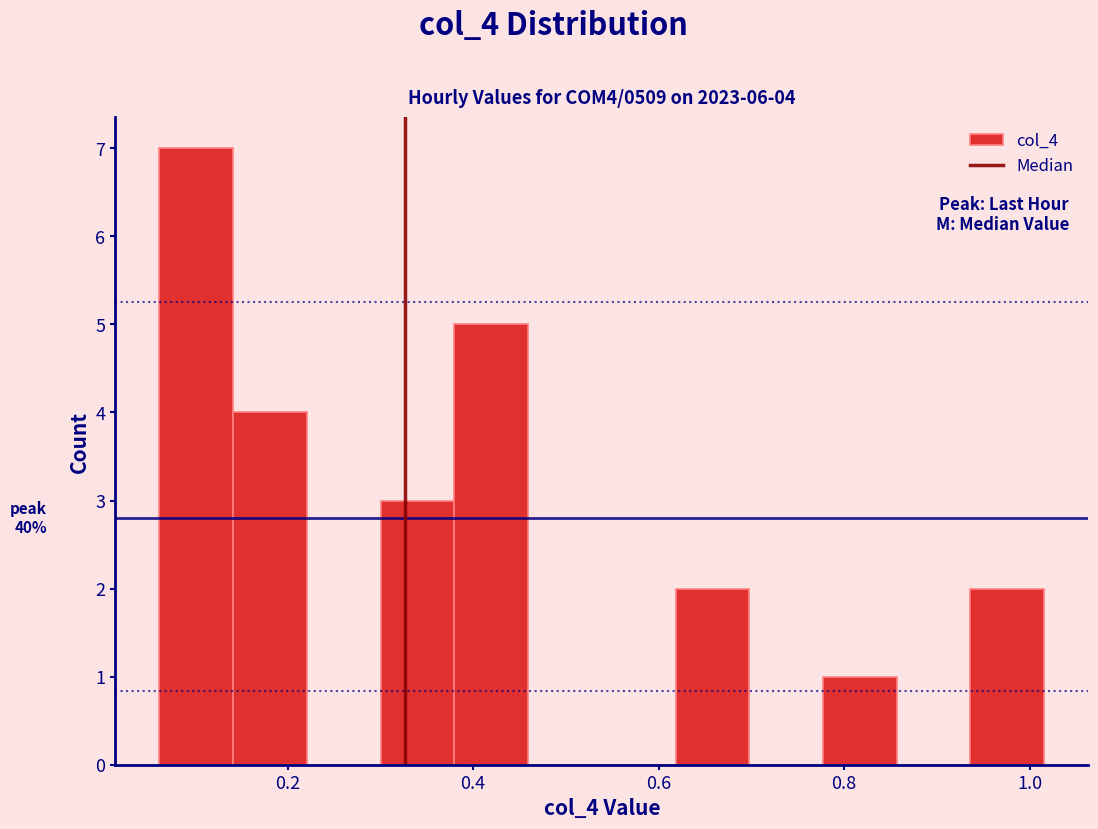

Read against the x-axis, roughly where is the centre of the tallest bar?

0.10